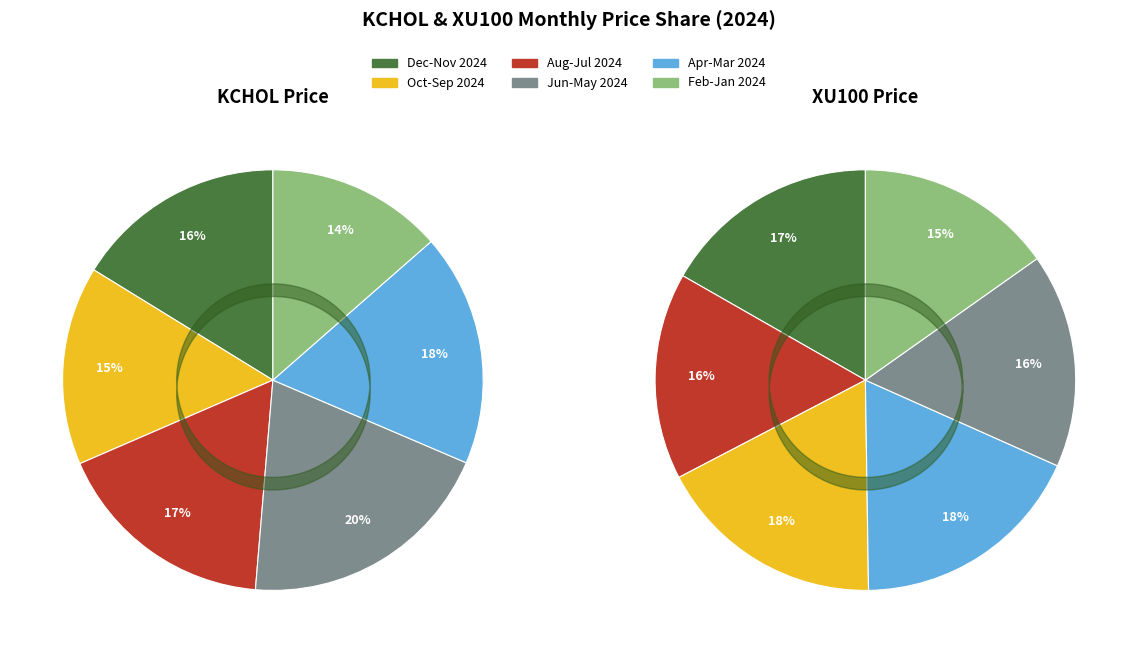

What is the change in value from Feb 2024 to Jan 2024?

-7.2